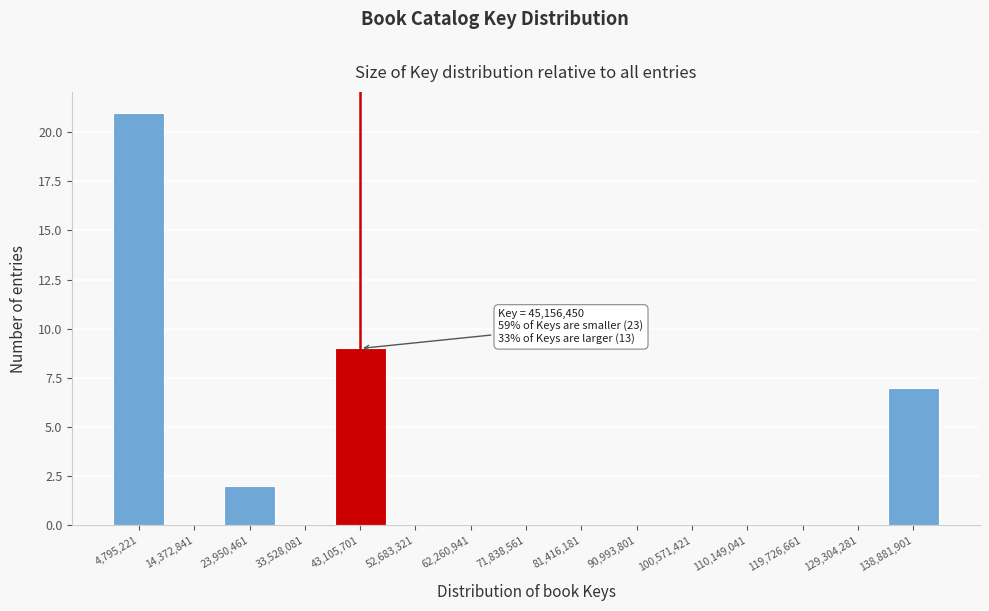

Over which range of the x-axis is the bar tallest?

0 to 10000000